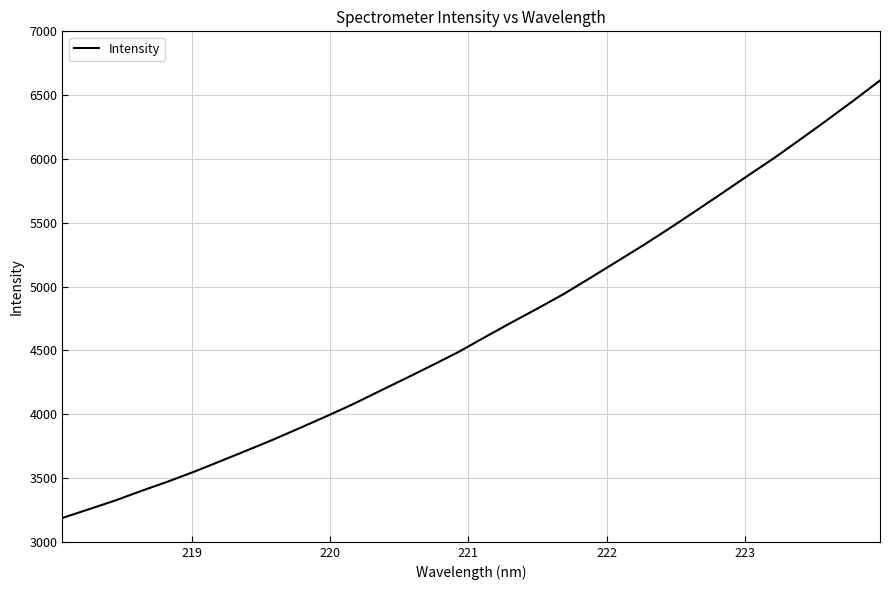

What is the minimum value shown in the chart?

3187.1